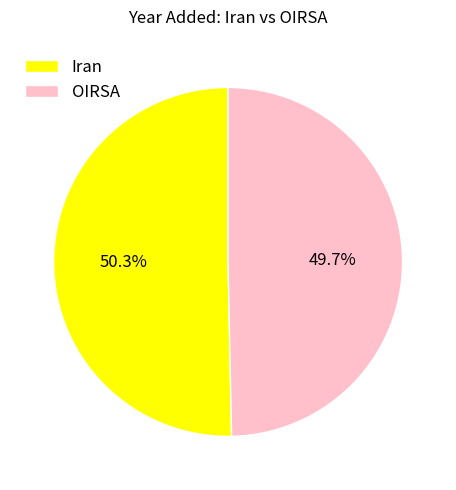

Between Iran and OIRSA, which is larger?

Iran